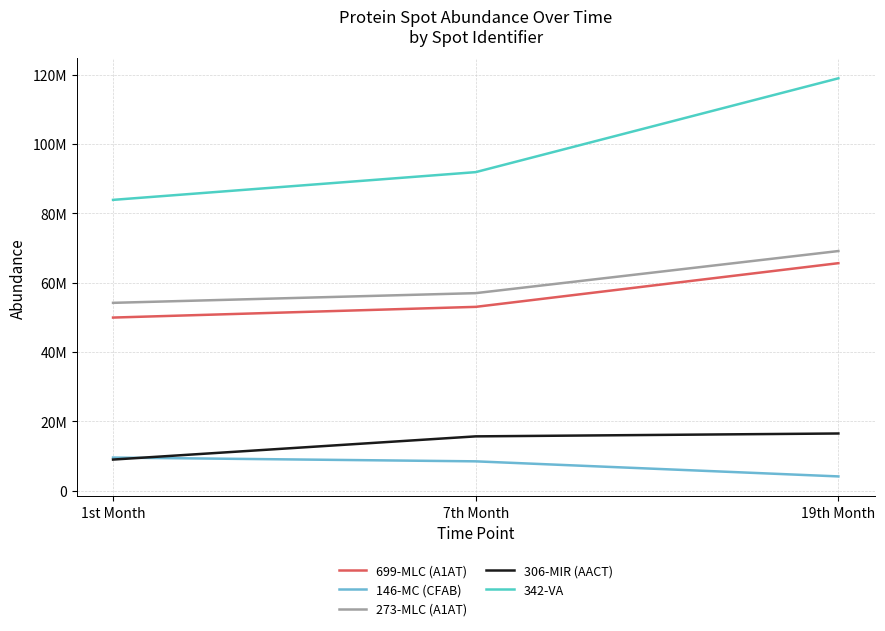

Does the chart have visible grid lines?

Yes